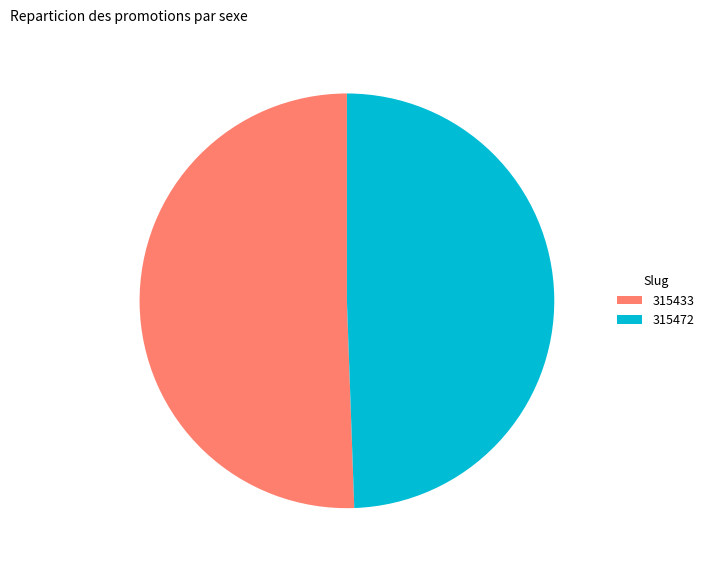

Combined, do 315472 and 315433 account for over 50%?

Yes